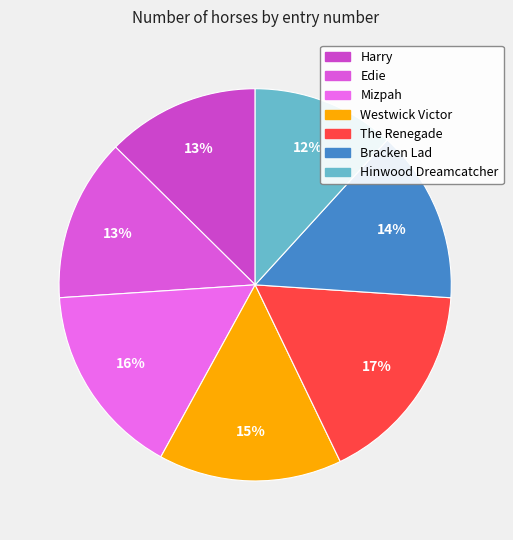

Does Bracken Lad account for over 50% of the chart?

No